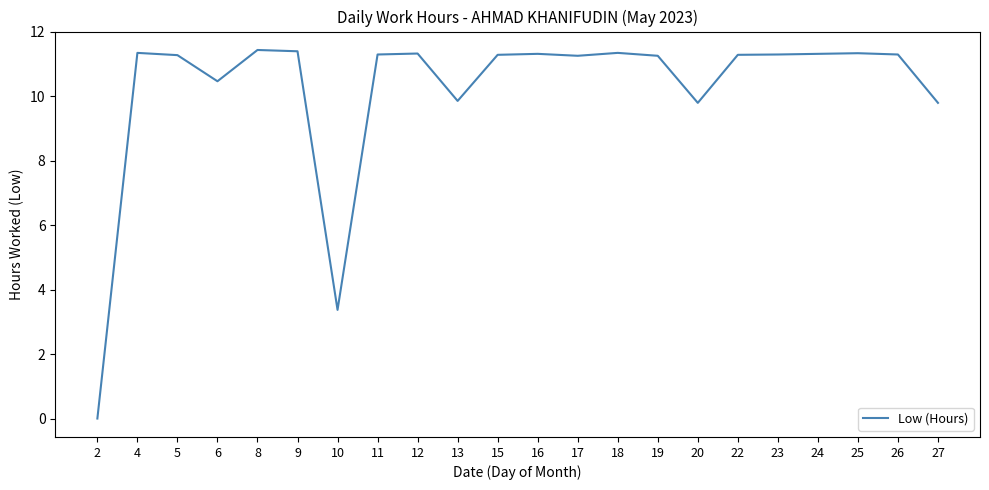

Is this an area chart (filled region under the line)?

No